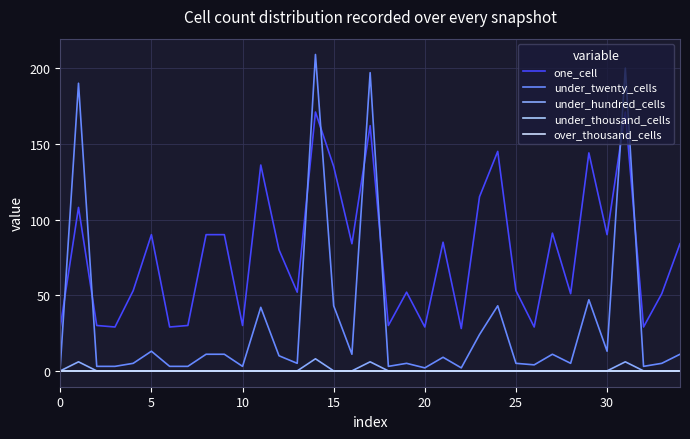

Does the chart have visible grid lines?

Yes